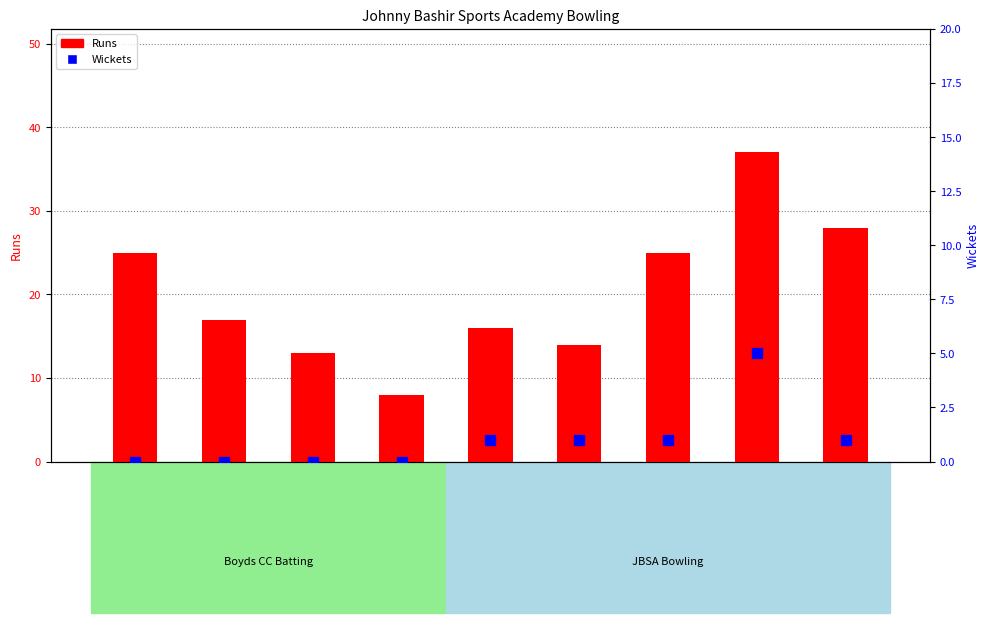

What is the maximum value for Runs?

37